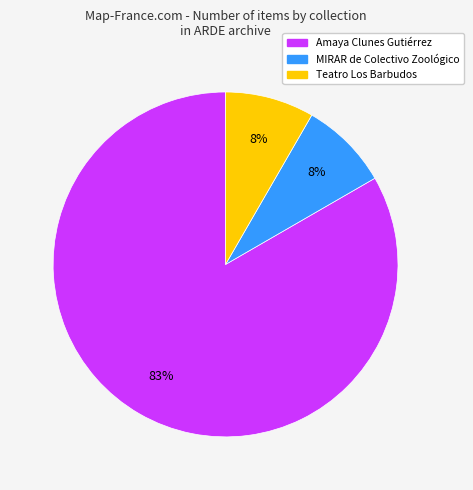

How many slices are in this pie chart?

3